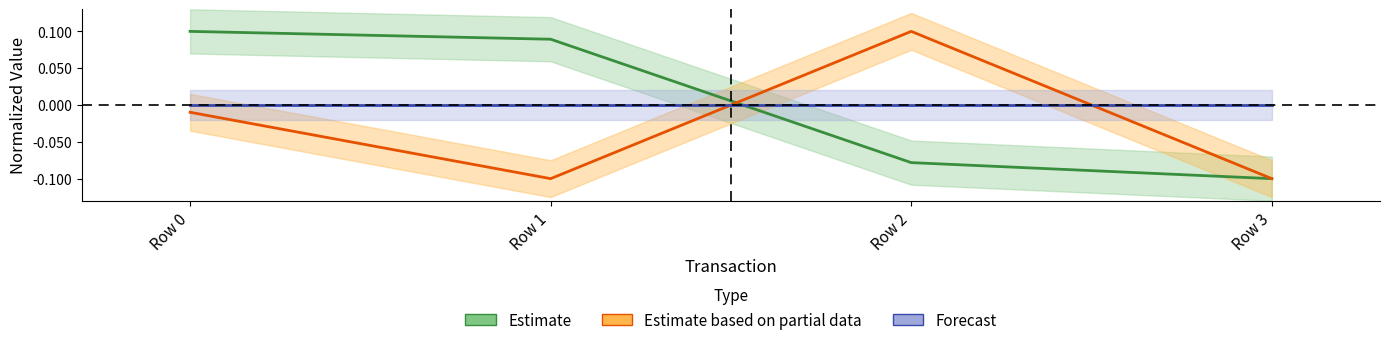

Which series has the largest range (max minus min)?

Estimate